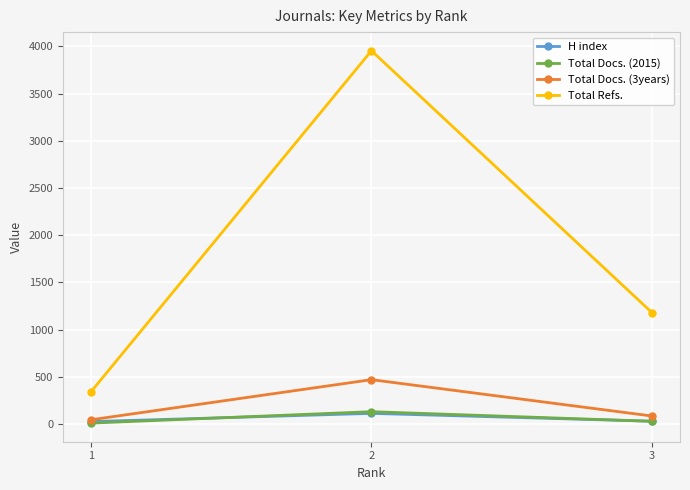

Which category has the lowest value in the Total Docs. (3years) series?

1